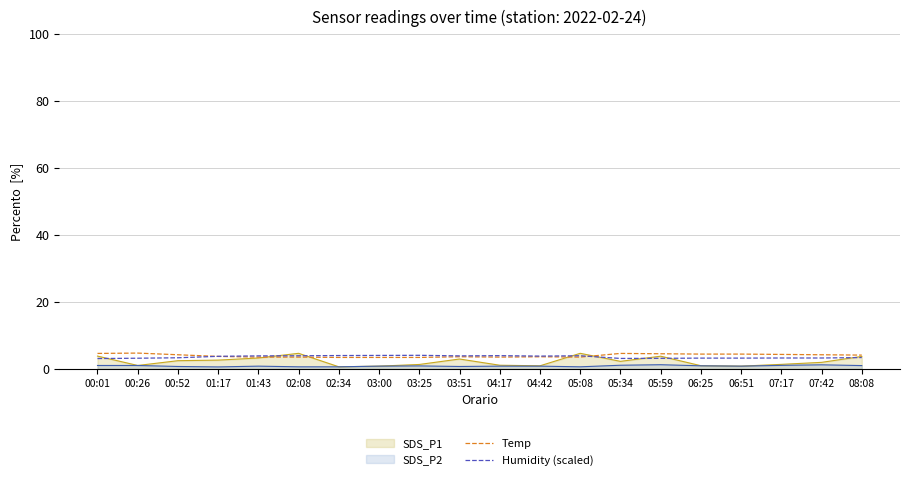

Which series has the largest range (max minus min)?

SDS_P1